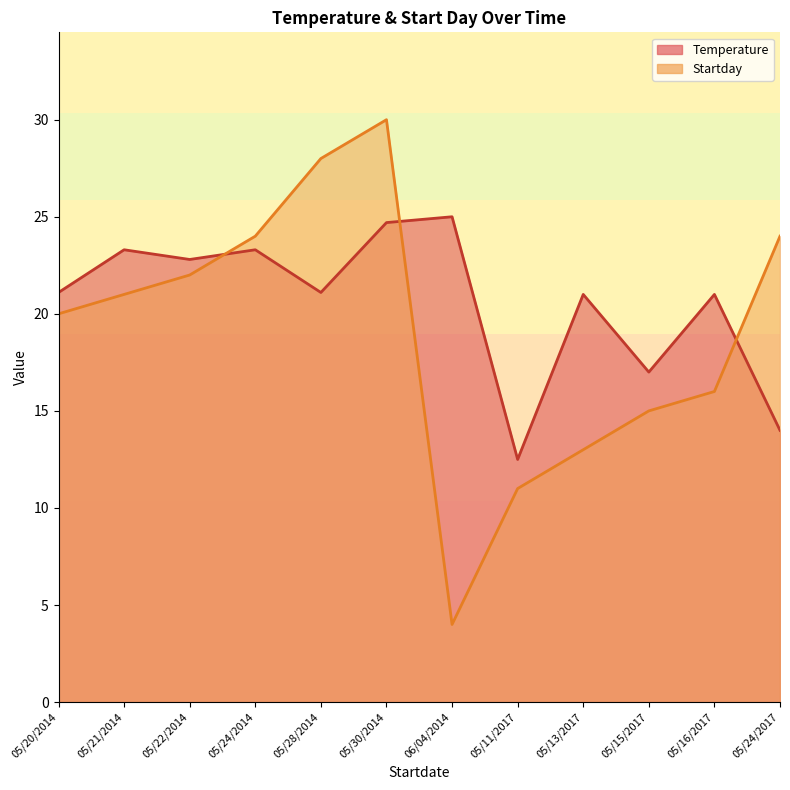

How many lines are shown in the chart?

2